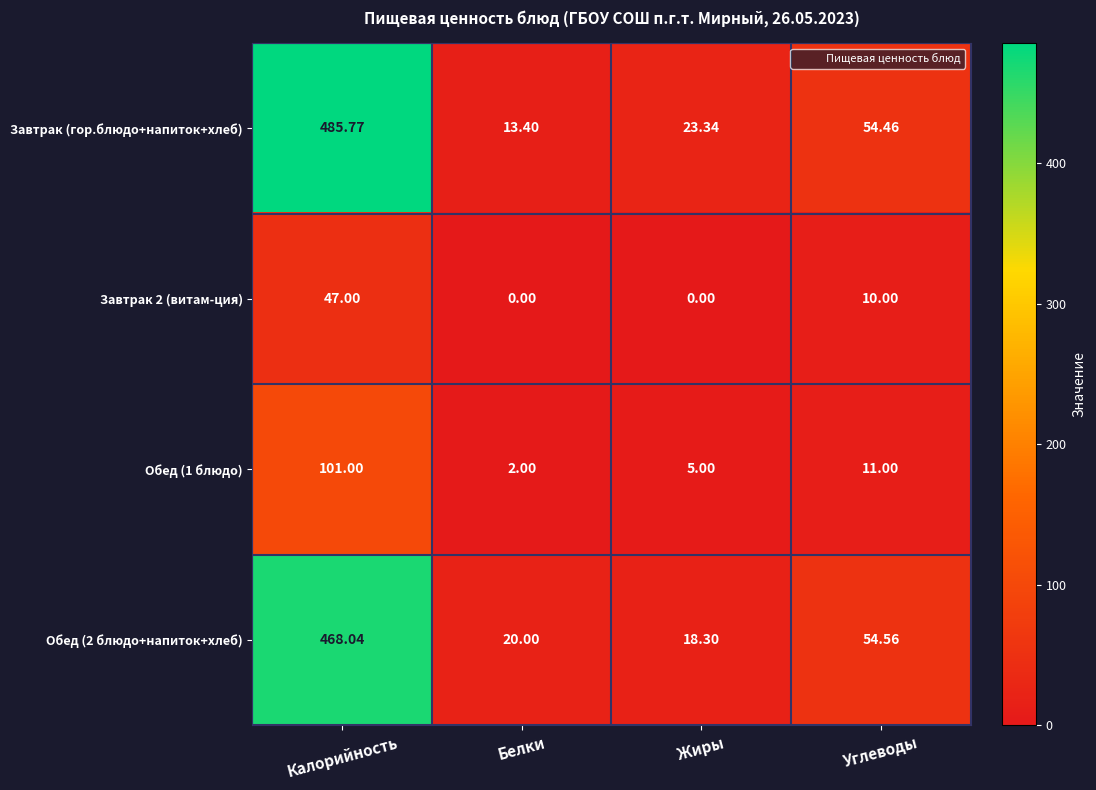

At how many categories does at least one series exceed 46?

2